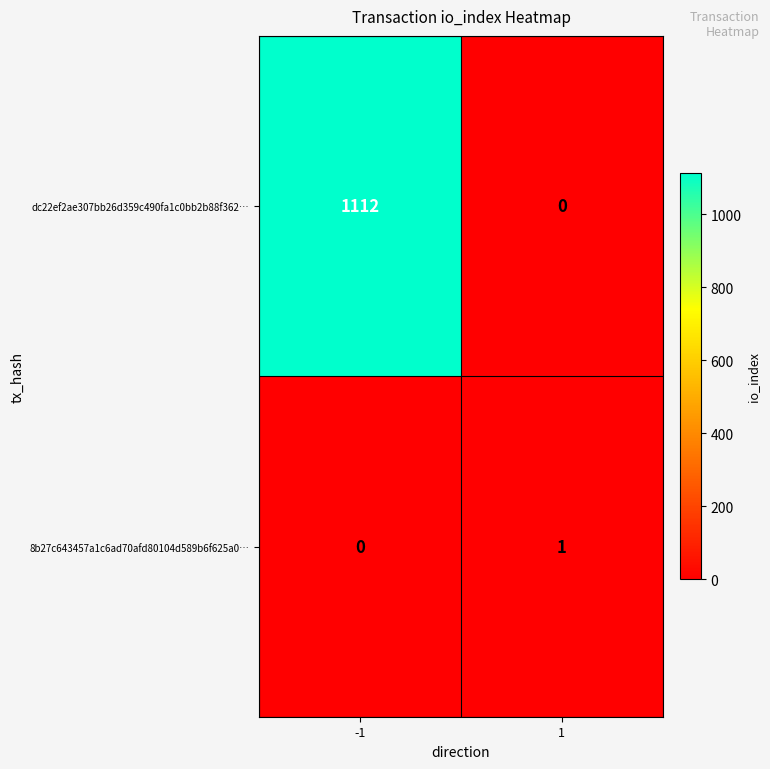

Reading left to right, list all the values displayed in this chart.

dc22ef2ae307bb26d359c490fa1c0bb2b88f362…: 1112	0
8b27c643457a1c6ad70afd80104d589b6f625a0…: 0	1